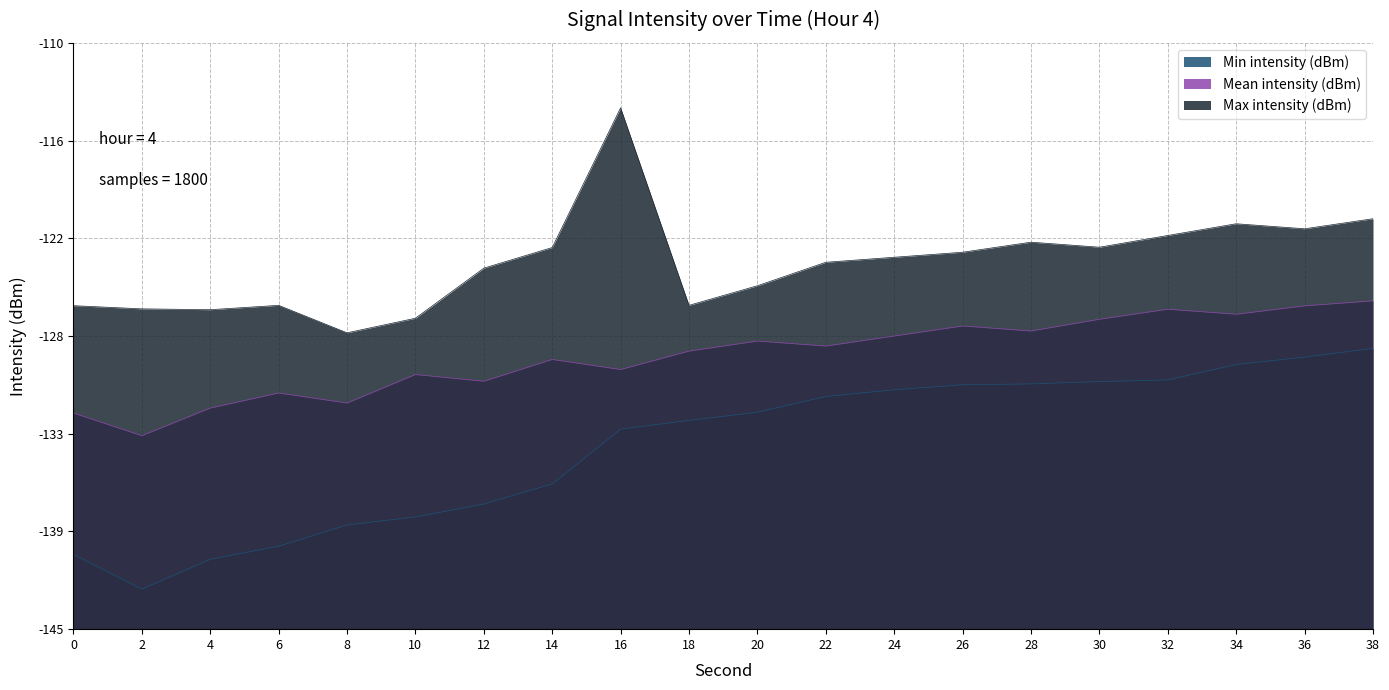

In Max intensity (dBm), how many points are lower than both neighbors (excluding endpoints)?

5